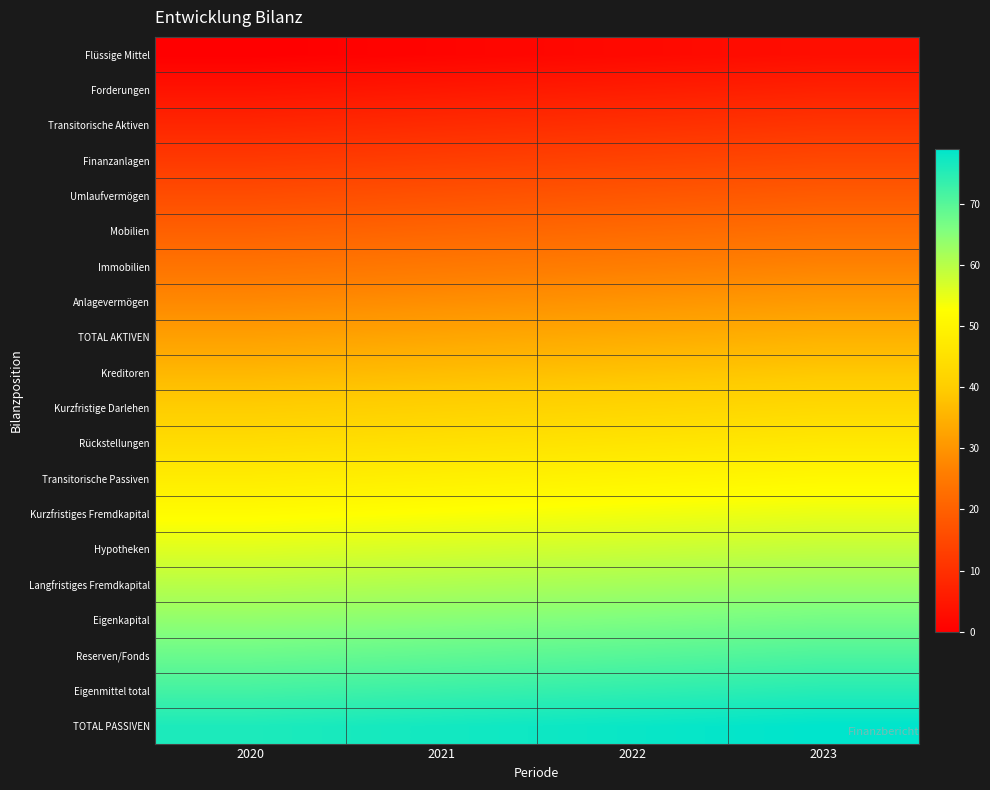

How many categories are shown in the chart?

4